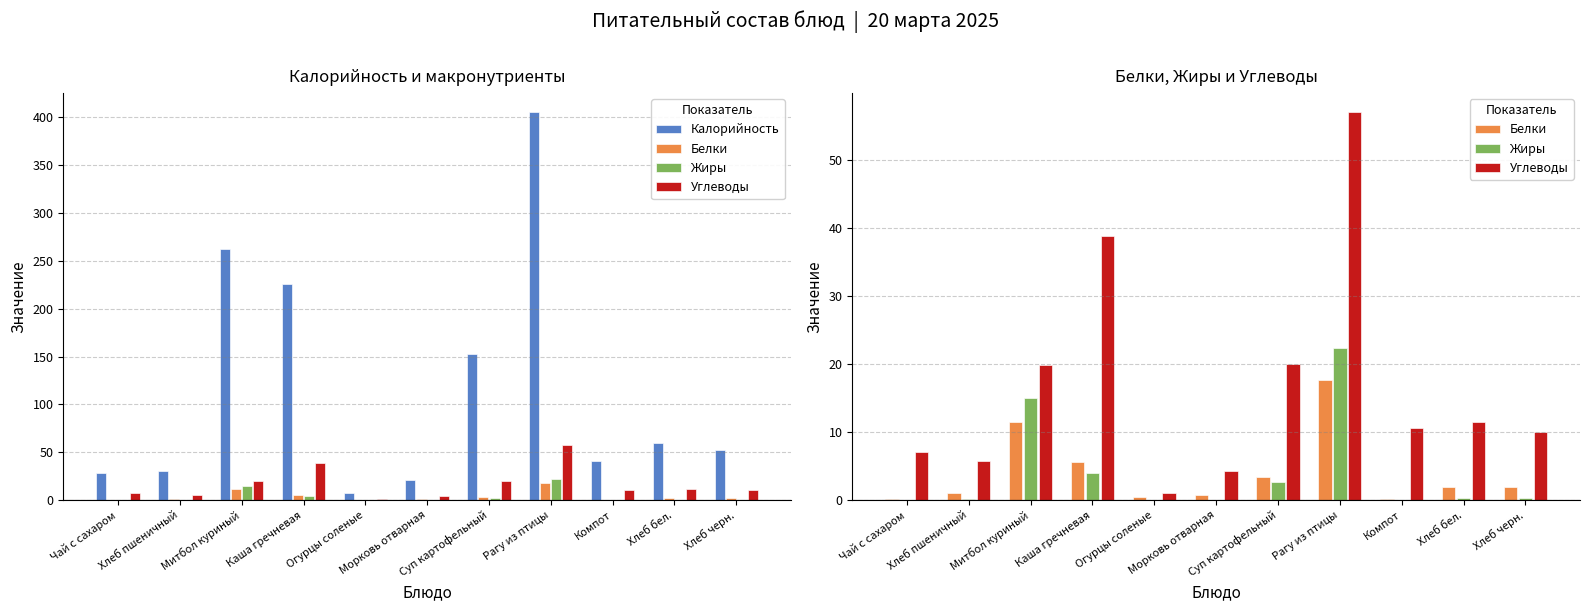

Is it true that Калорийность equals 52.2 at Хлеб черн.?

True